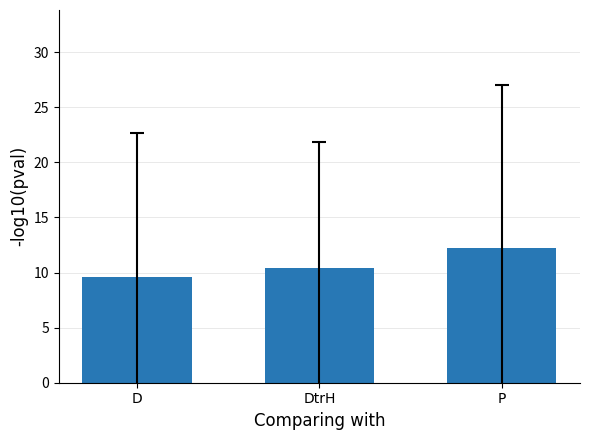

Does the chart contain stacked bars?

No